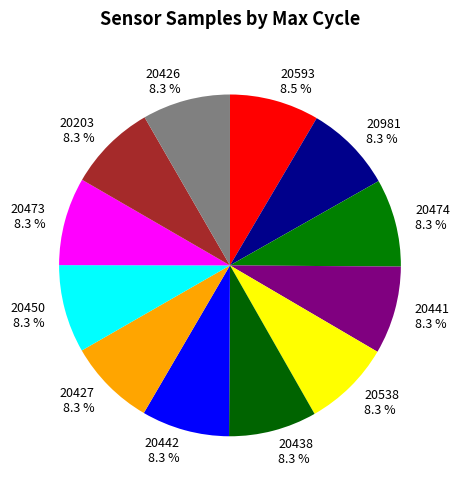

Is there a majority slice in this chart?

No